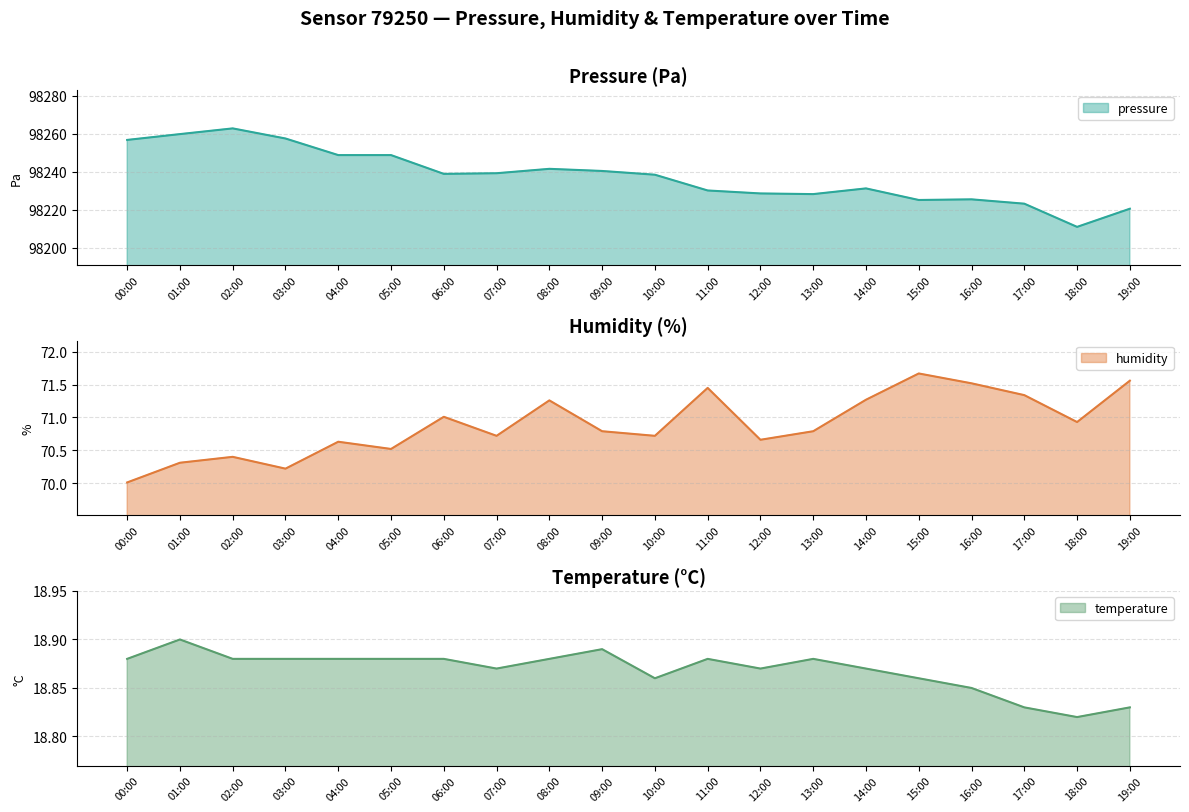

What are all the series names shown in the legend?

pressure, humidity, temperature